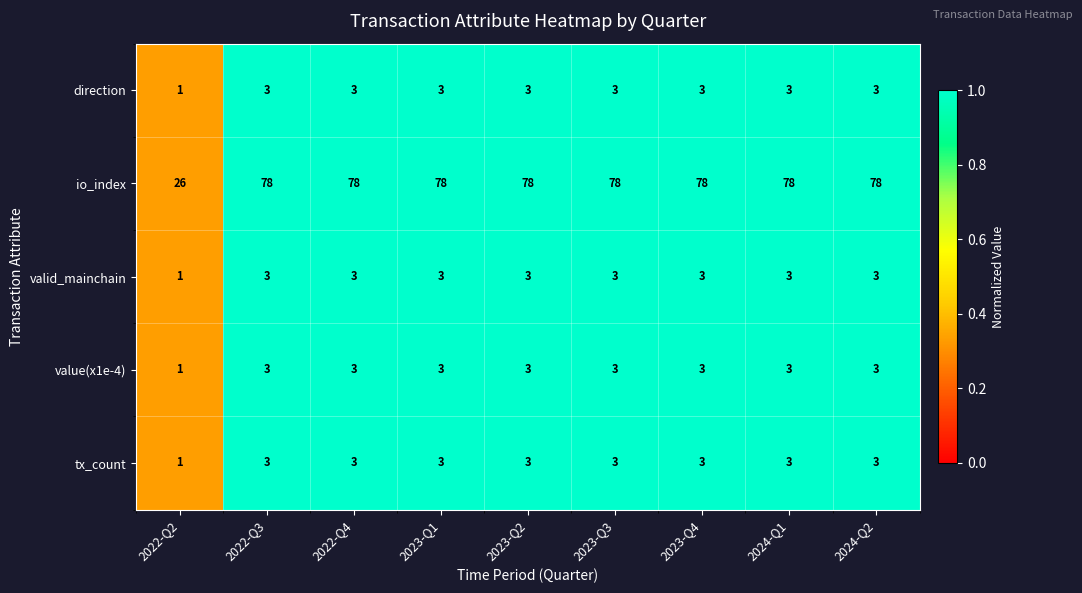

The direction series shows 3 at 2022-Q3. True or false?

True